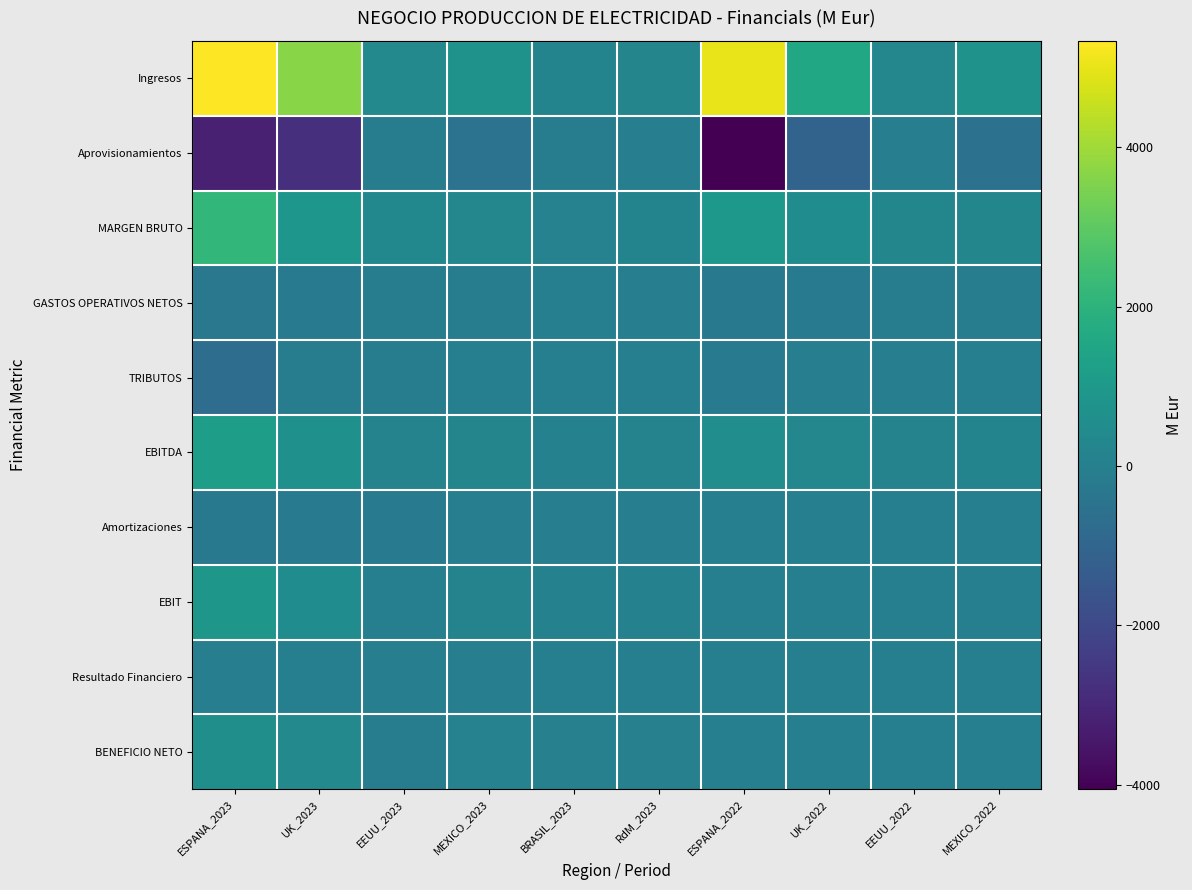

Reading right to left, what are all the values shown in this chart?

Ingresos: MEXICO_2022=771.0	EEUU_2022=278.9	UK_2022=1591.8	ESPANA_2022=5019.7	RdM_2023=226.1	BRASIL_2023=168.9	MEXICO_2023=753.0	EEUU_2023=378.6	UK_2023=3682.4	ESPANA_2023=5337.2
Aprovisionamientos: MEXICO_2022=-505.4	EEUU_2022=-20.9	UK_2022=-1074.4	ESPANA_2022=-4057.3	RdM_2023=-42.9	BRASIL_2023=-74.4	MEXICO_2023=-462.9	EEUU_2023=-68.1	UK_2023=-2788.6	ESPANA_2023=-3179.6
MARGEN BRUTO: MEXICO_2022=265.6	EEUU_2022=258.1	UK_2022=517.3	ESPANA_2022=962.4	RdM_2023=183.1	BRASIL_2023=94.5	MEXICO_2023=290.1	EEUU_2023=310.4	UK_2023=893.9	ESPANA_2023=2157.5
GASTOS OPERATIVOS NETOS: MEXICO_2022=-72.9	EEUU_2022=-77.8	UK_2022=-194.2	ESPANA_2022=-255.6	RdM_2023=-49.5	BRASIL_2023=-20.3	MEXICO_2023=-79.9	EEUU_2023=-94.5	UK_2023=-165.9	ESPANA_2023=-282.4
TRIBUTOS: MEXICO_2022=-2.7	EEUU_2022=-49.9	UK_2022=-39.0	ESPANA_2022=-149.5	RdM_2023=-2.6	BRASIL_2023=-0.3	MEXICO_2023=-2.8	EEUU_2023=-60.5	UK_2023=-72.3	ESPANA_2023=-685.0
EBITDA: MEXICO_2022=189.9	EEUU_2022=130.3	UK_2022=284.1	ESPANA_2022=557.4	RdM_2023=131.0	BRASIL_2023=73.9	MEXICO_2023=207.4	EEUU_2023=155.4	UK_2023=655.7	ESPANA_2023=1190.1
Amortizaciones: MEXICO_2022=0.0	EEUU_2022=0.0	UK_2022=0.0	ESPANA_2022=0.0	RdM_2023=-44.2	BRASIL_2023=-20.7	MEXICO_2023=-53.0	EEUU_2023=-145.6	UK_2023=-155.4	ESPANA_2023=-260.2
EBIT: MEXICO_2022=0.0	EEUU_2022=0.0	UK_2022=0.0	ESPANA_2022=0.0	RdM_2023=86.8	BRASIL_2023=53.3	MEXICO_2023=154.4	EEUU_2023=9.8	UK_2023=500.2	ESPANA_2023=930.0
Resultado Financiero: MEXICO_2022=0.0	EEUU_2022=0.0	UK_2022=0.0	ESPANA_2022=0.0	RdM_2023=-10.3	BRASIL_2023=-14.4	MEXICO_2023=-48.9	EEUU_2023=-22.1	UK_2023=-4.7	ESPANA_2023=-42.1
BENEFICIO NETO: MEXICO_2022=0.0	EEUU_2022=0.0	UK_2022=0.0	ESPANA_2022=0.0	RdM_2023=32.2	BRASIL_2023=17.2	MEXICO_2023=101.4	EEUU_2023=-65.4	UK_2023=348.1	ESPANA_2023=615.0